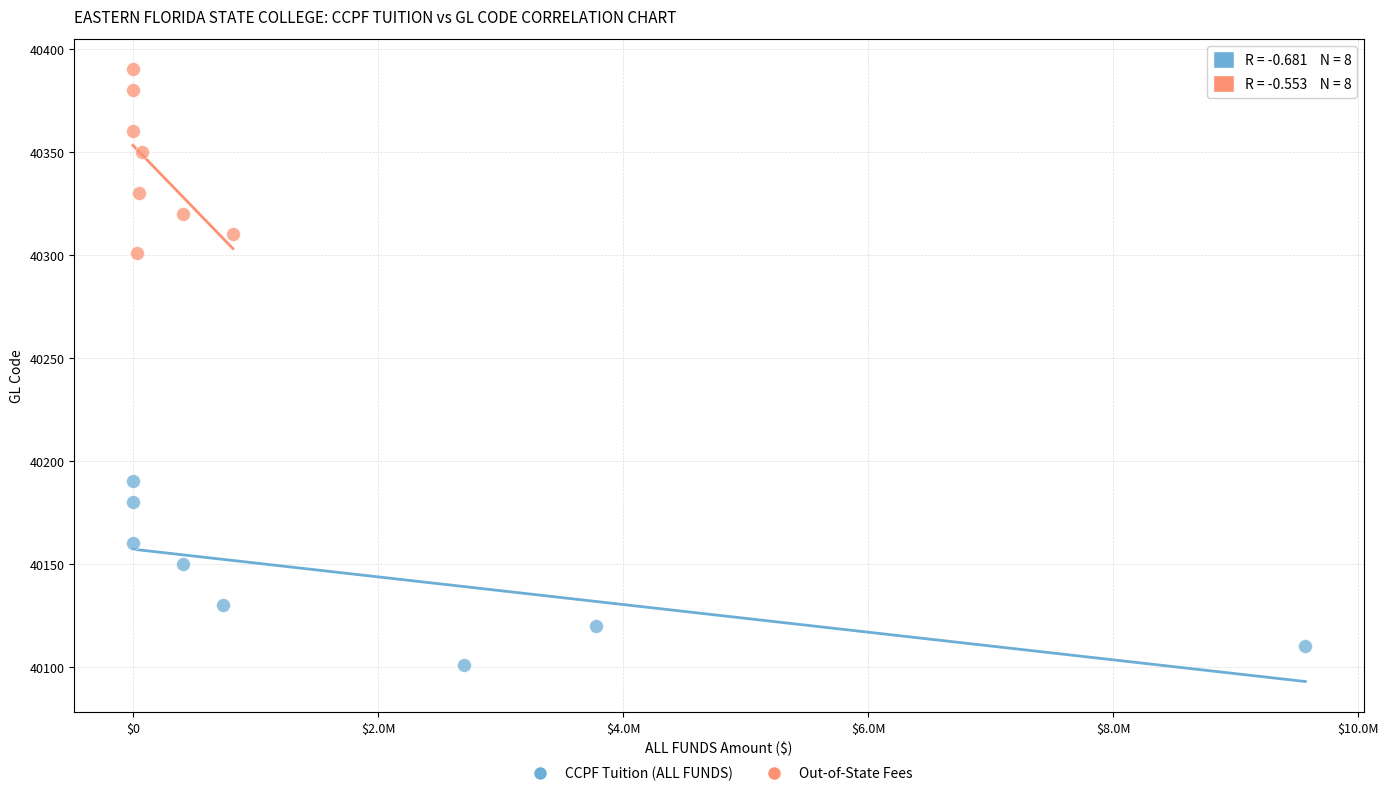

Which series contains the lowest Y value?

CCPF Tuition (ALL FUNDS)